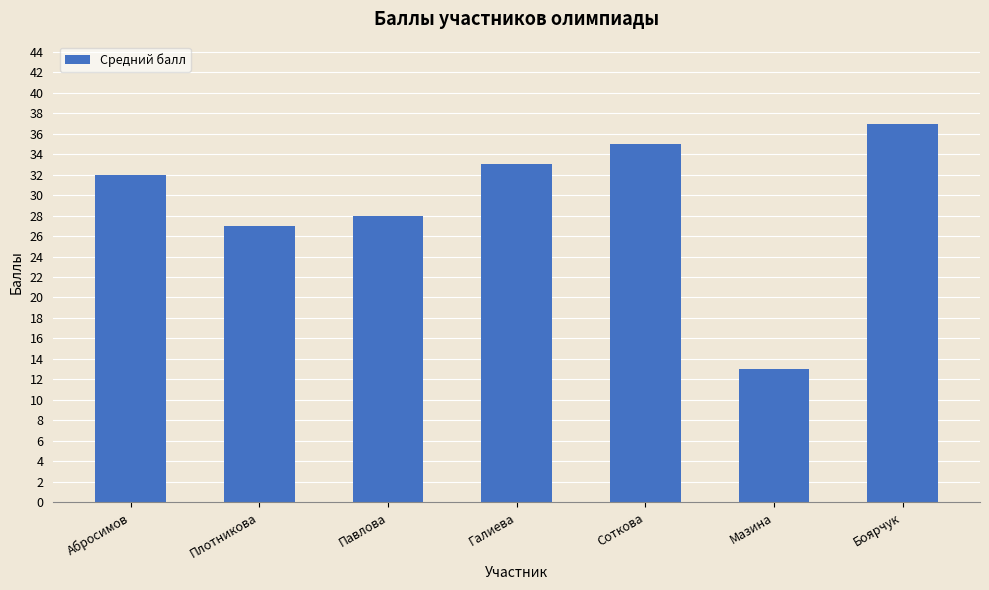

What is the sum of all values?

205